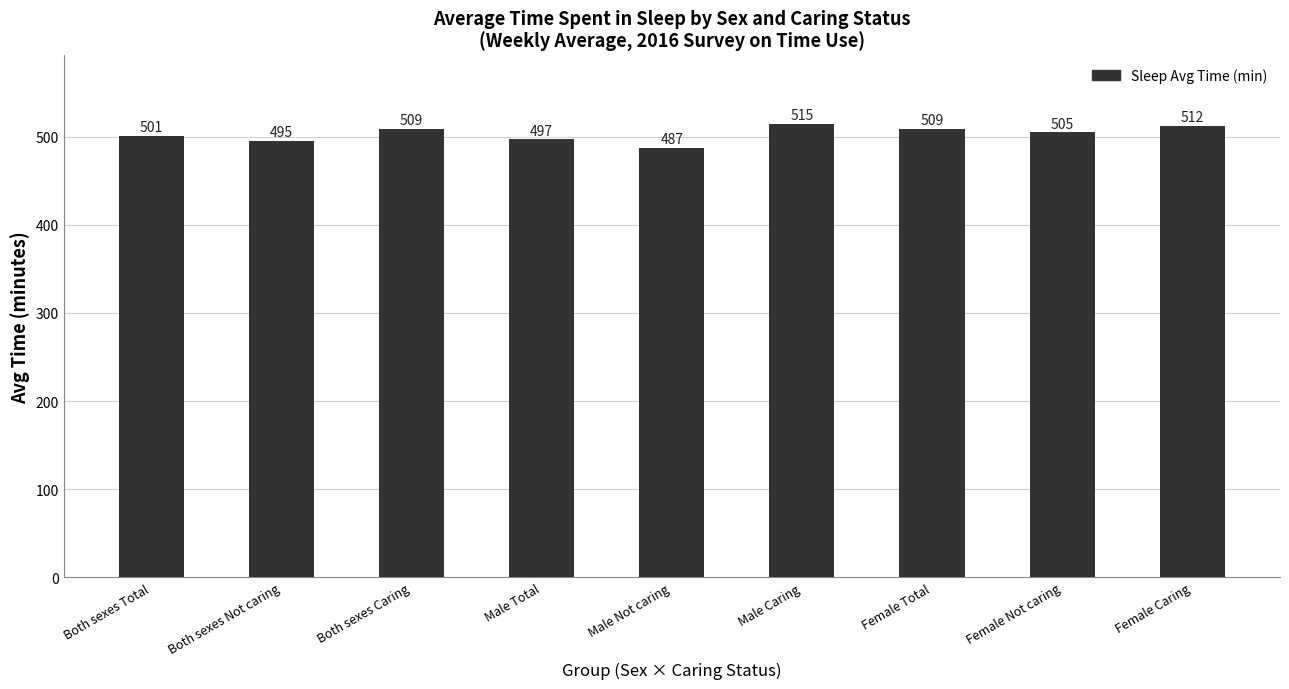

At which label is the value closest to 501?

Both sexes Total